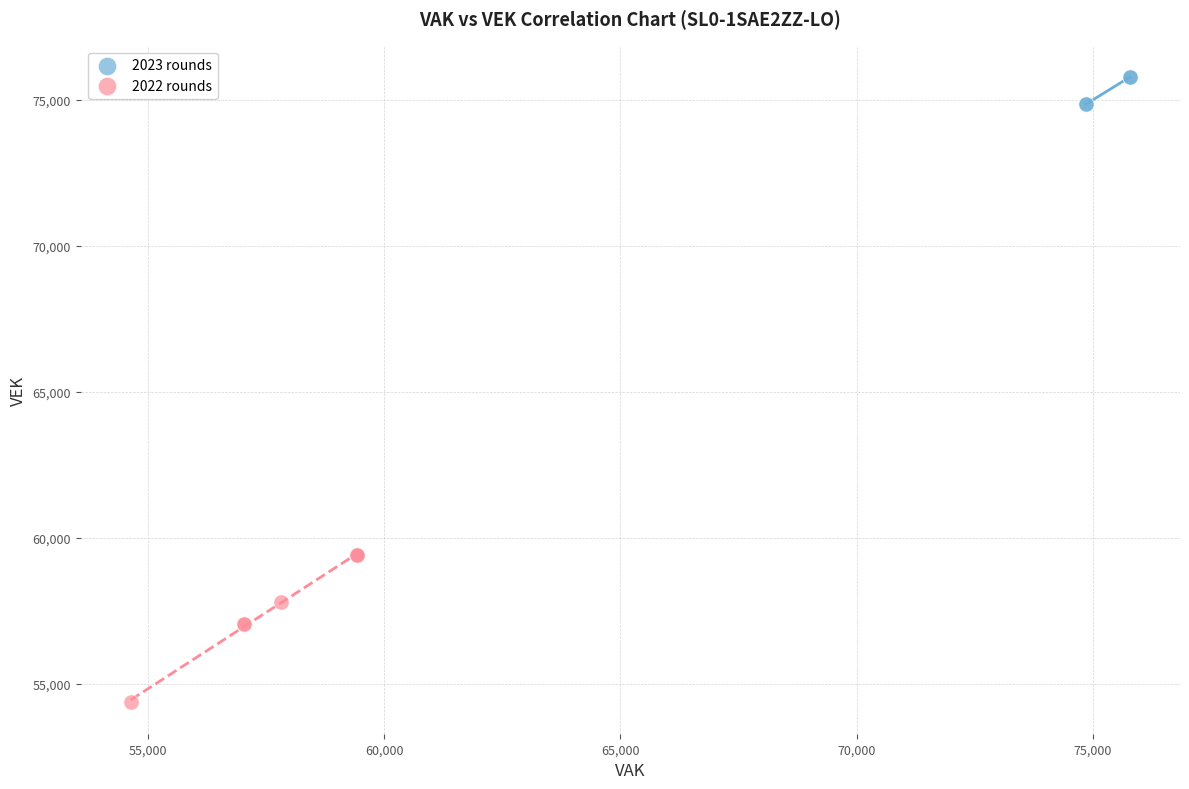

Which series reaches the maximum Y coordinate?

2023 rounds